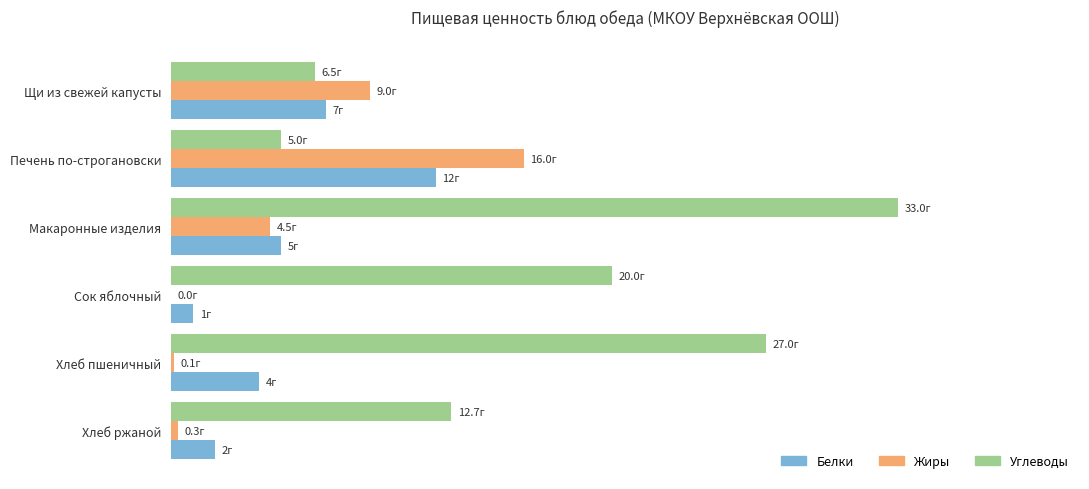

What are all the series names shown in the legend?

Белки, Жиры, Углеводы